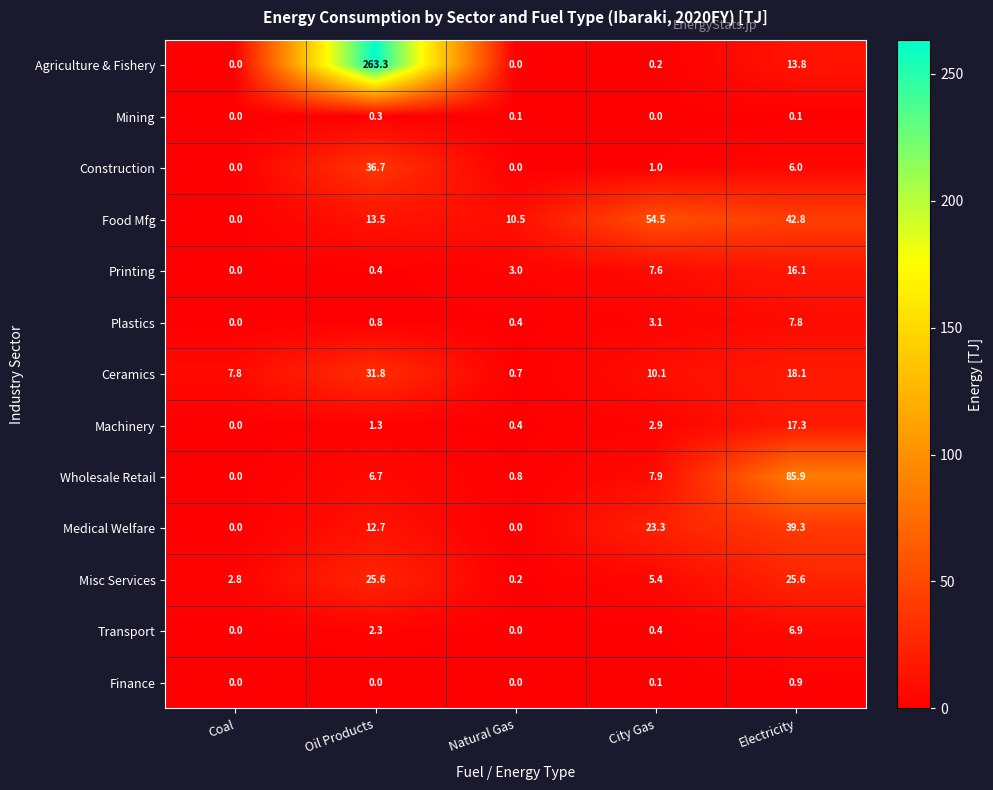

The Agriculture & Fishery series shows 0.2 at City Gas. True or false?

True